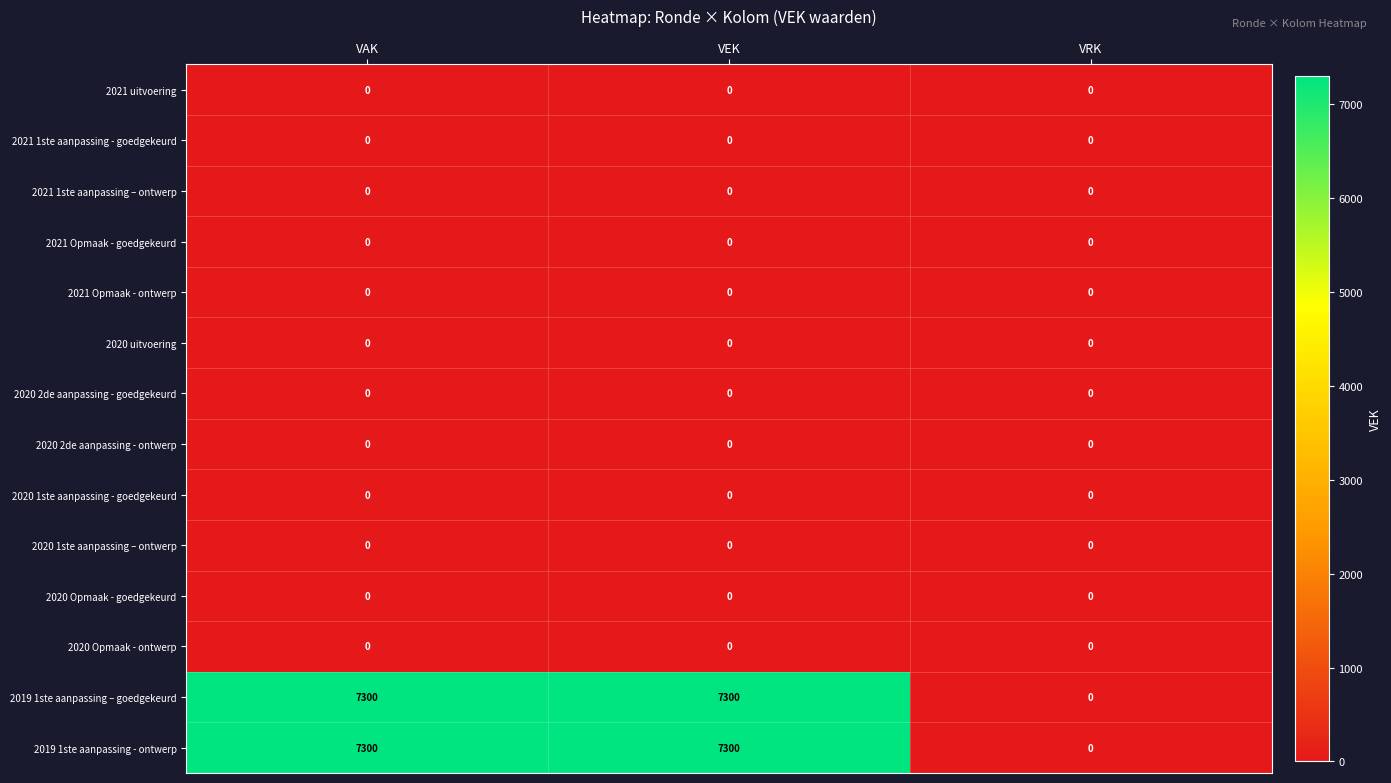

What is the total value across all series at VAK?

14600